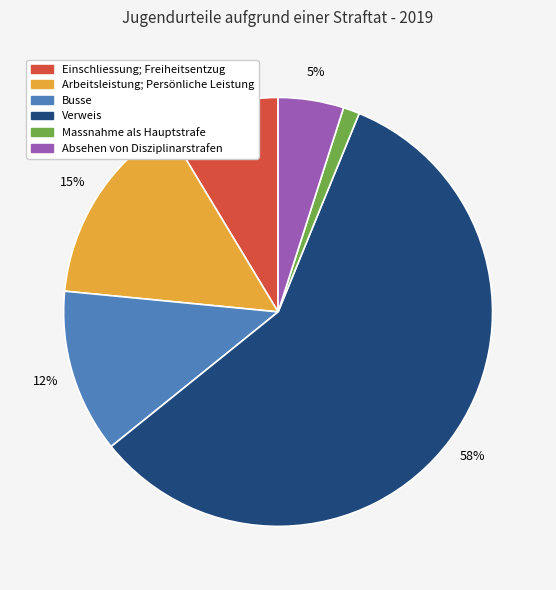

To the nearest percent, what is the average slice percentage?

17%